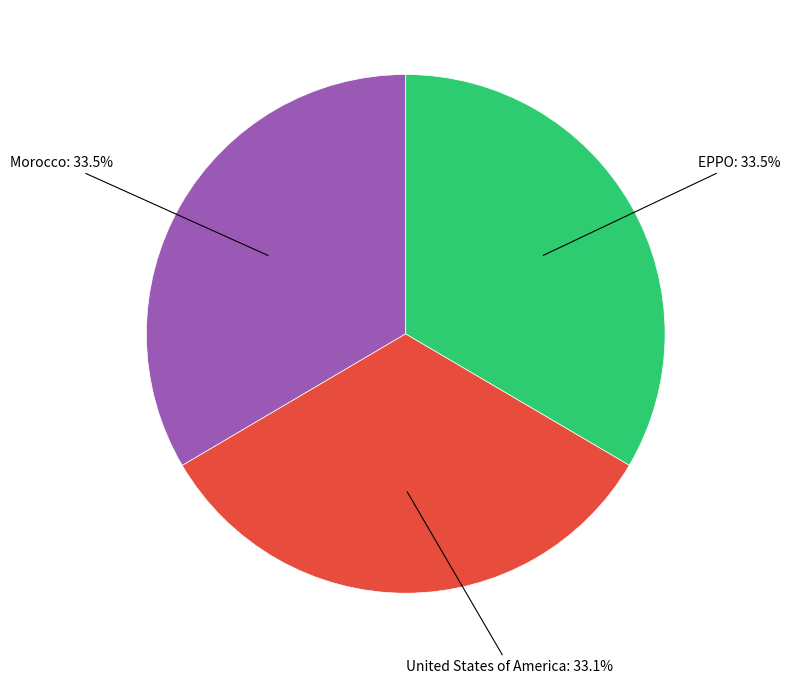

Combined, do EPPO and Morocco account for over 50%?

Yes